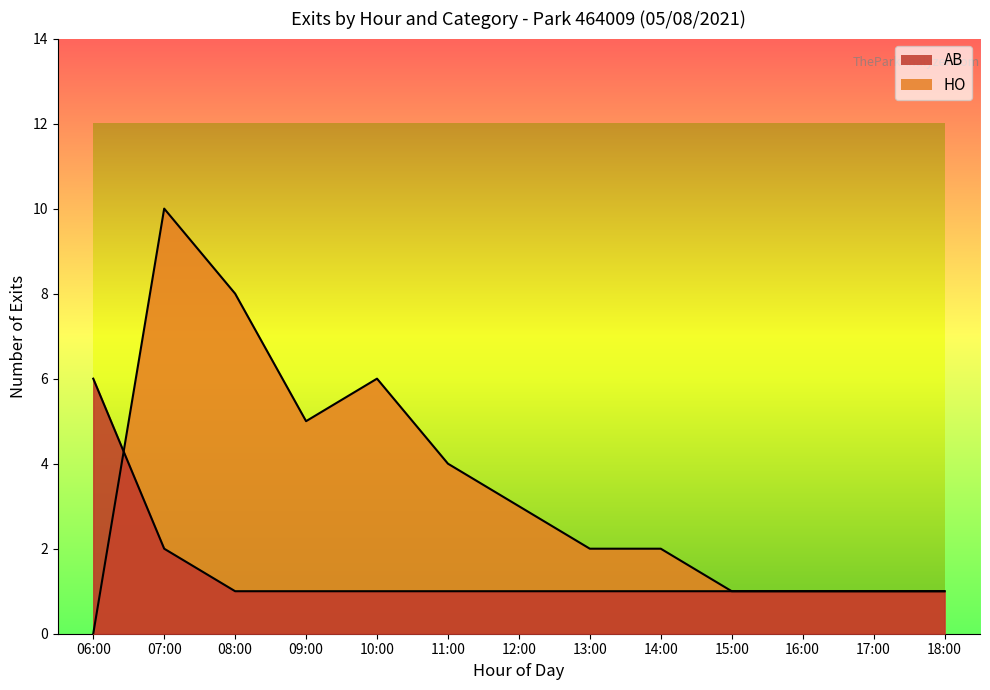

Reading right to left, extract all data points from this chart.

AB: 18:00=1	17:00=1	16:00=1	15:00=1	14:00=1	13:00=1	12:00=1	11:00=1	10:00=1	09:00=1	08:00=1	07:00=2	06:00=6
HO: 18:00=1	17:00=1	16:00=1	15:00=1	14:00=2	13:00=2	12:00=3	11:00=4	10:00=6	09:00=5	08:00=8	07:00=10	06:00=0